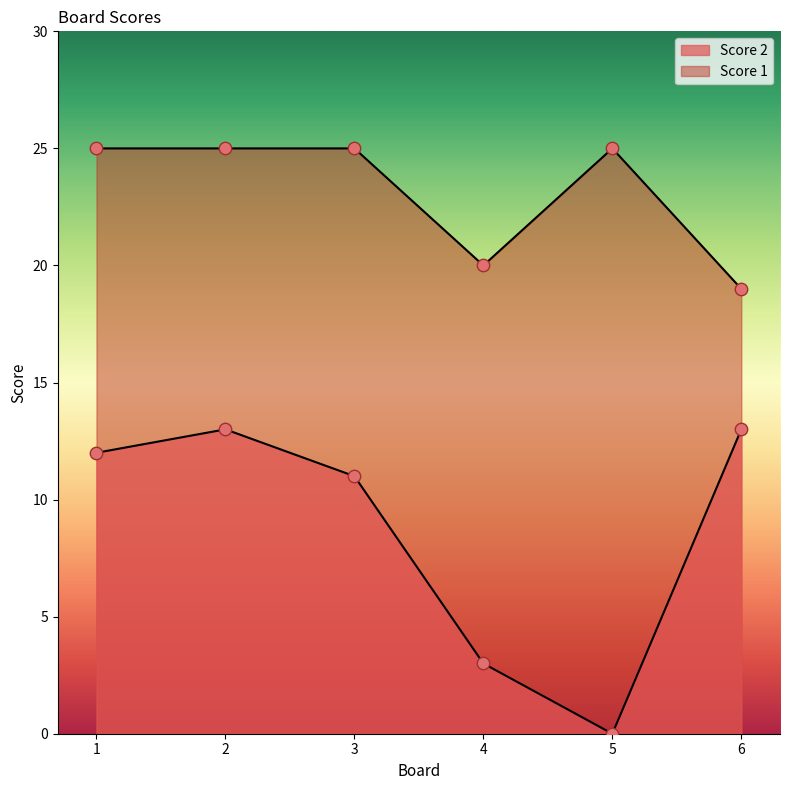

Which series contains the lowest Y value?

Score 2